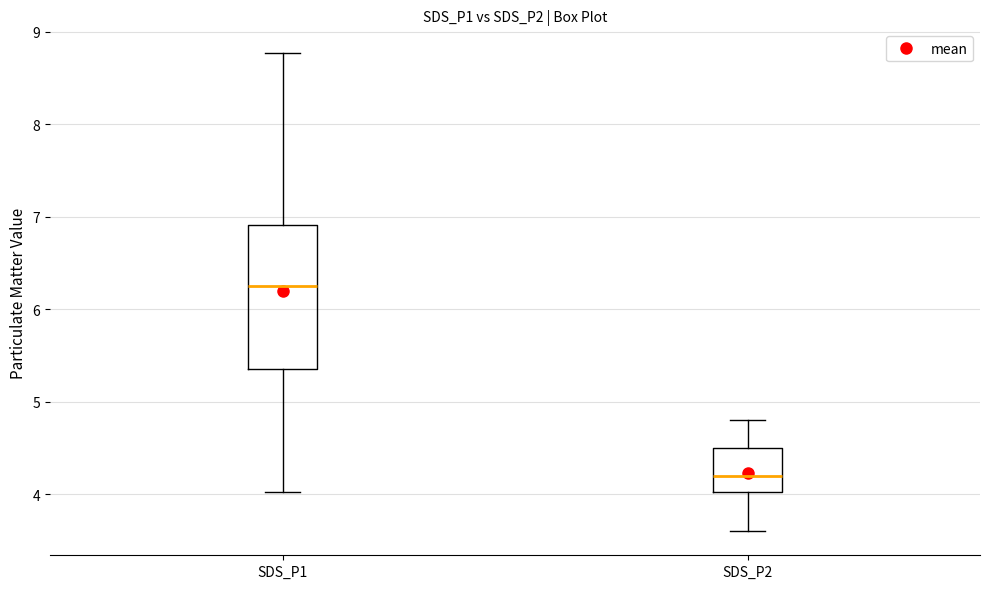

Where does the lower whisker of the box for SDS_P2 end on the y-axis? The values are not printed on the chart, so give them approximately, as read against the axis.

3.6